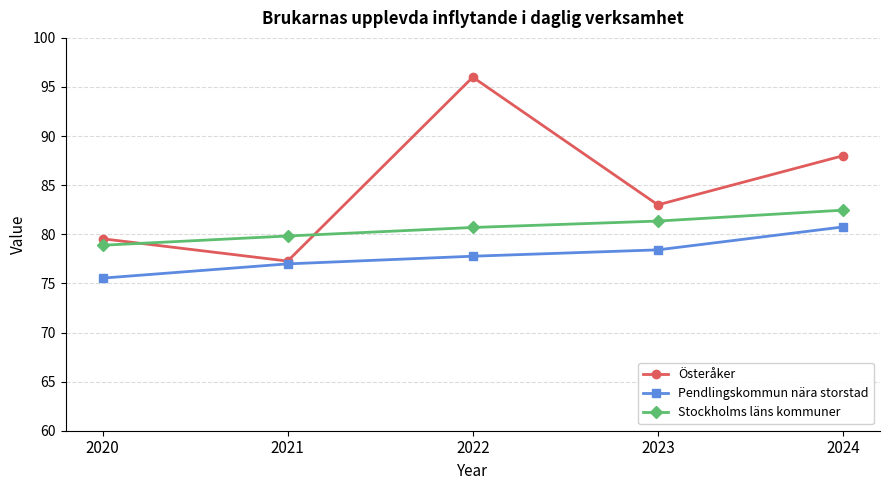

Is the value of Stockholms läns kommuner at 2022 greater than the value of Österåker at 2020?

Yes